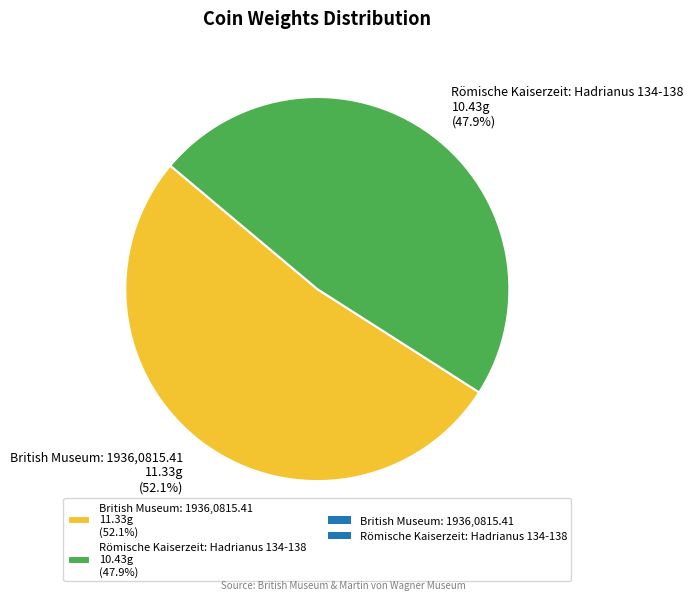

What is the largest slice in the pie chart?

British Museum: 1936,0815.41